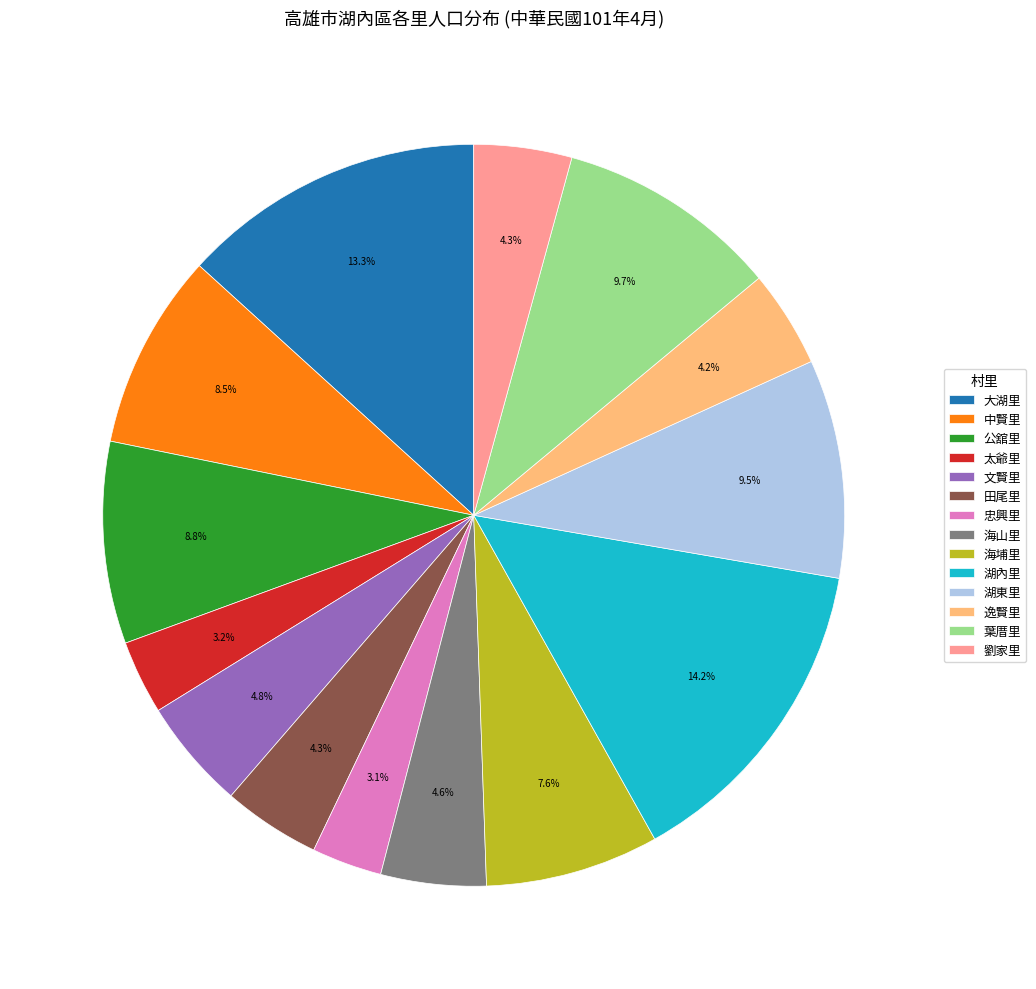

Is the sum of 逸賢里 and 忠興里 greater than half?

No